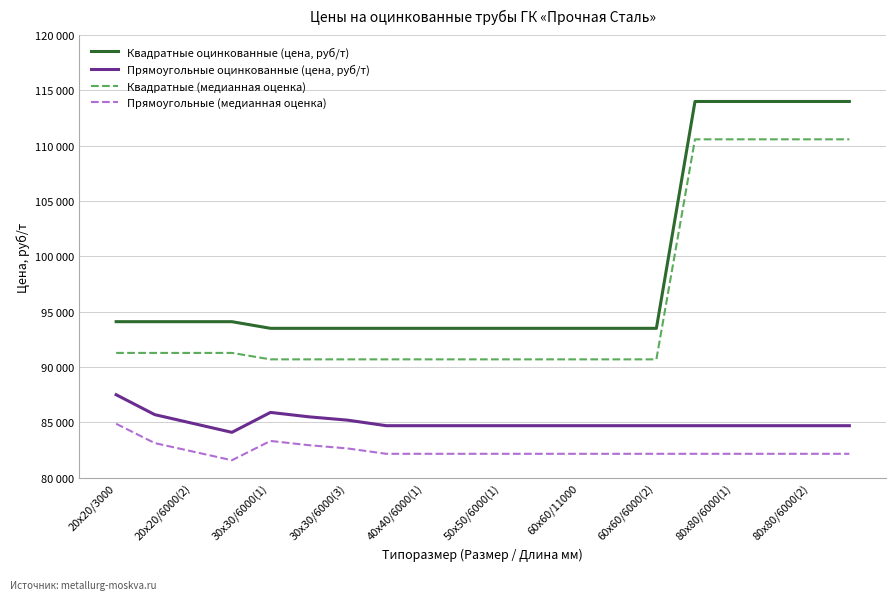

Is this an area chart (filled region under the line)?

No